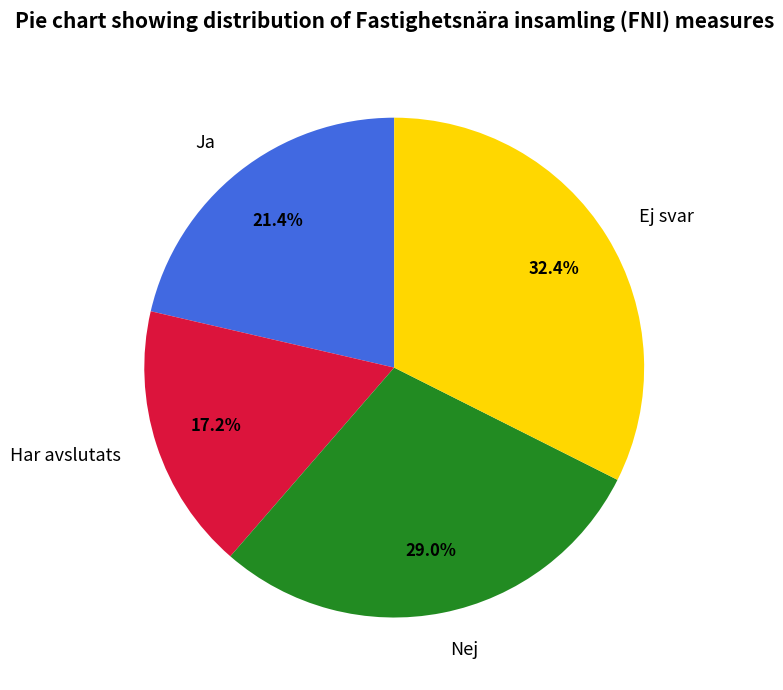

What is the ratio of the value at Ja to the value at Nej?

0.7